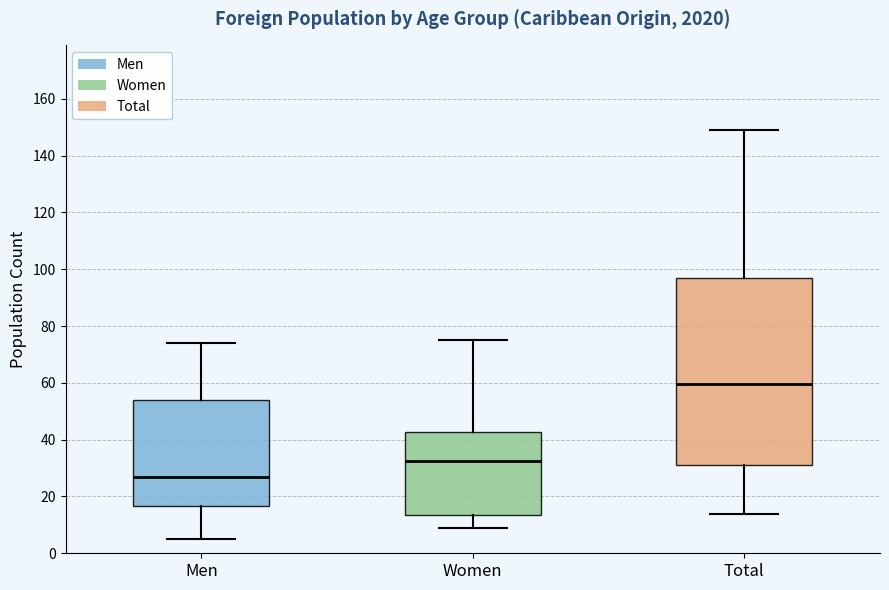

Reading left to right, read every box against the y-axis: the position of its median line, the range the box covers, and the ends of its whiskers. The values are not printed on the chart, so give them approximately, as read against the axis.

Men: median 28, box 16 to 54, whiskers 6 to 74
Women: median 32, box 14 to 42, whiskers 10 to 76
Total: median 60, box 32 to 96, whiskers 14 to 150